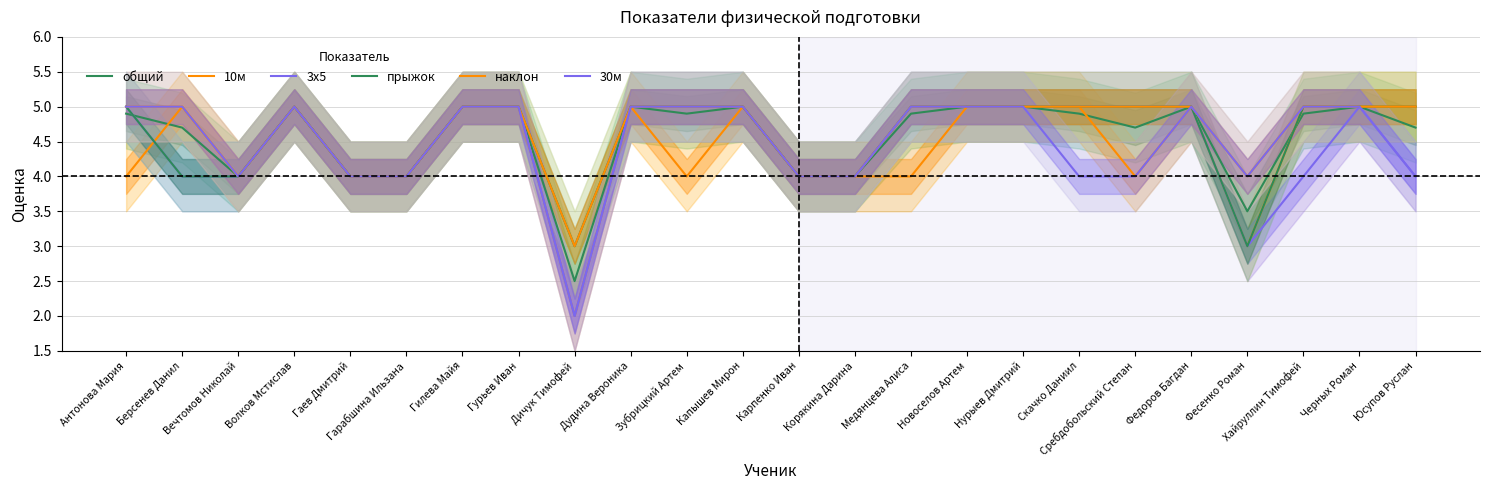

Is the value of 10м at Волков Мстислав greater than the value of 3х5 at Гурьев Иван?

No